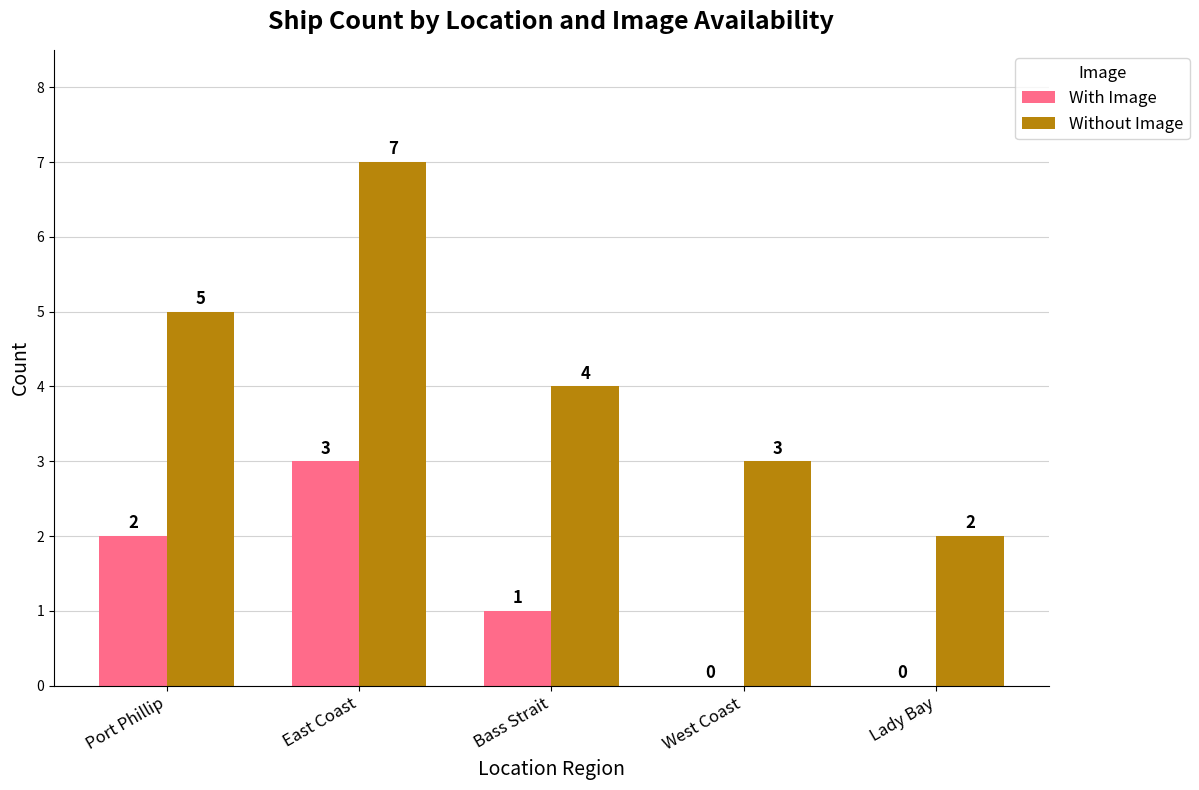

Is it true that With Image equals 2 at East Coast?

False